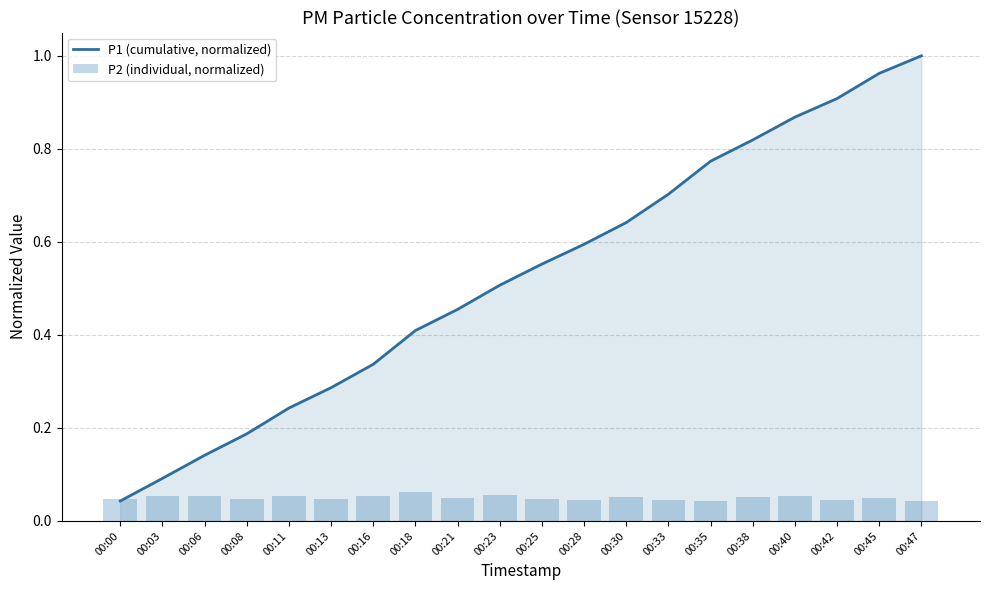

Does the chart contain stacked bars?

No